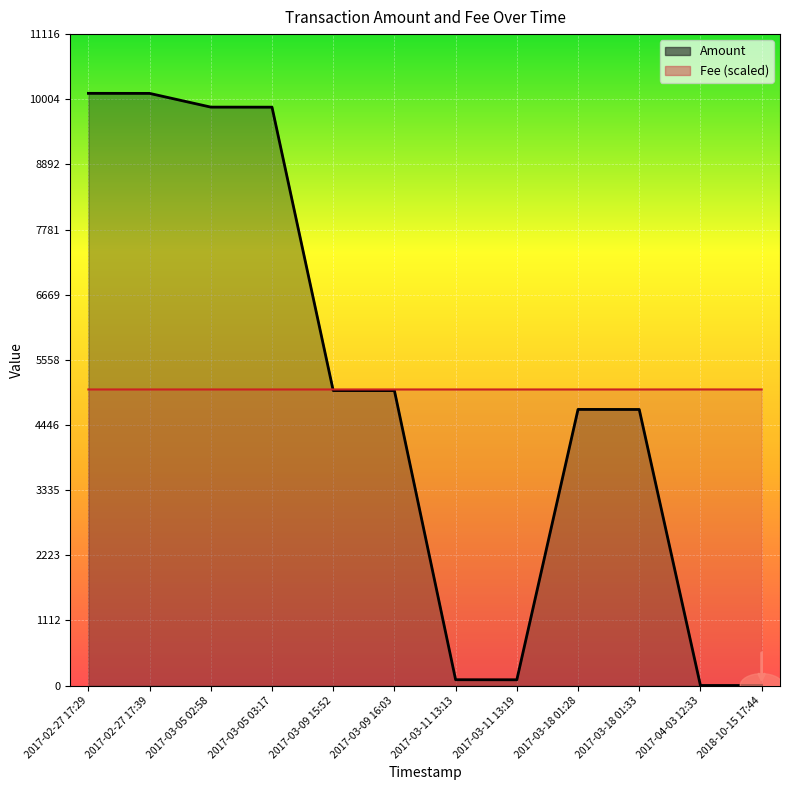

Reading left to right, transcribe all the data shown in this chart.

Amount: 10105.0	10104.0	9870.0	9869.0	5034.0	5033.0	100.0	99.0	4712.0	4711.0	2.0	1.0
Fee: 5052.5	5052.5	5052.5	5052.5	5052.5	5052.5	5052.5	5052.5	5052.5	5052.5	5053.0	5052.5